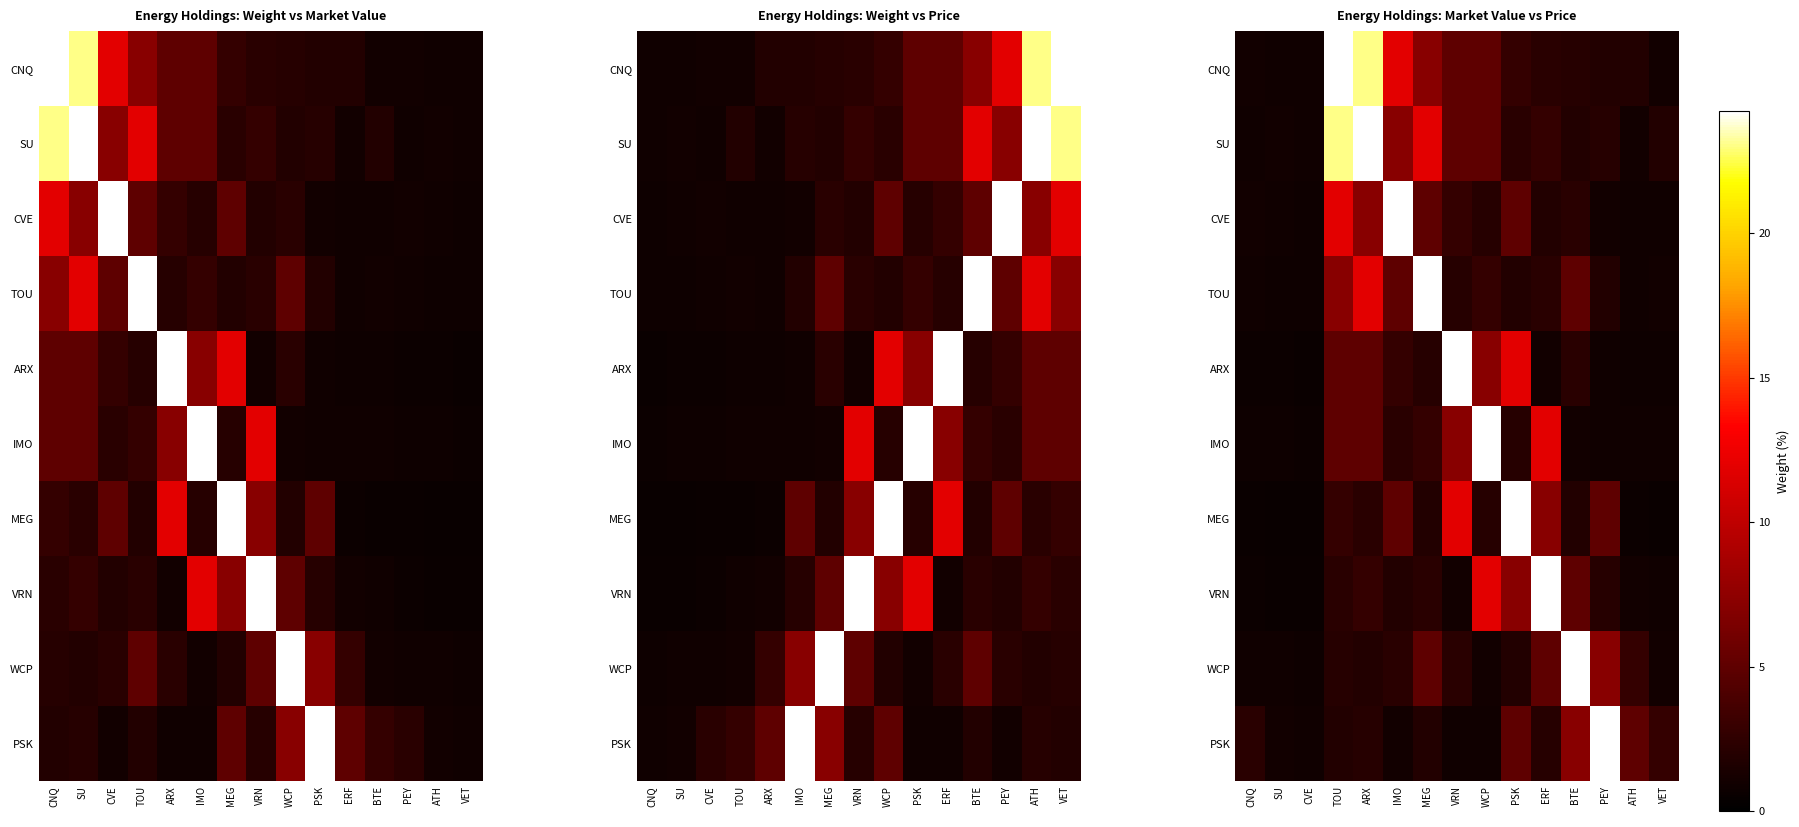

At how many categories does at least one series exceed 23?

10